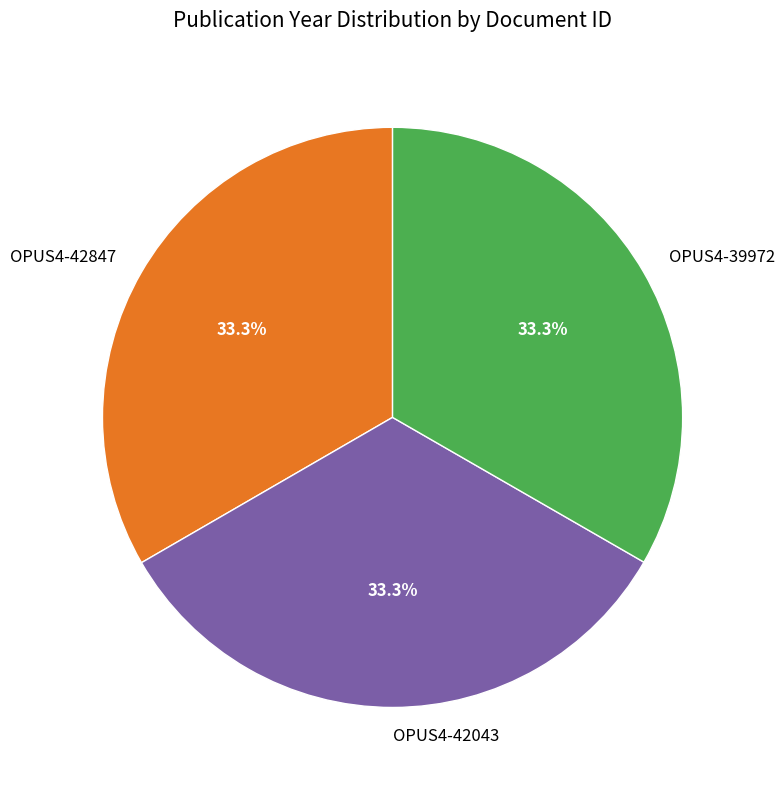

What percentage is the OPUS4-42043 slice, to the nearest percent?

33%